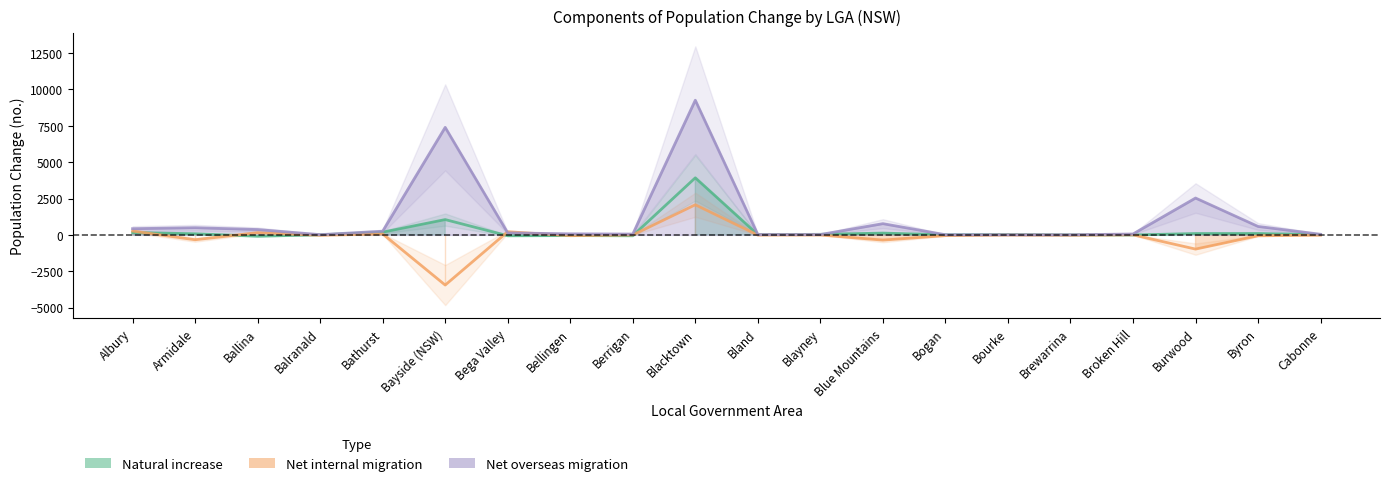

What is the label of the 1st point from the right?

Cabonne